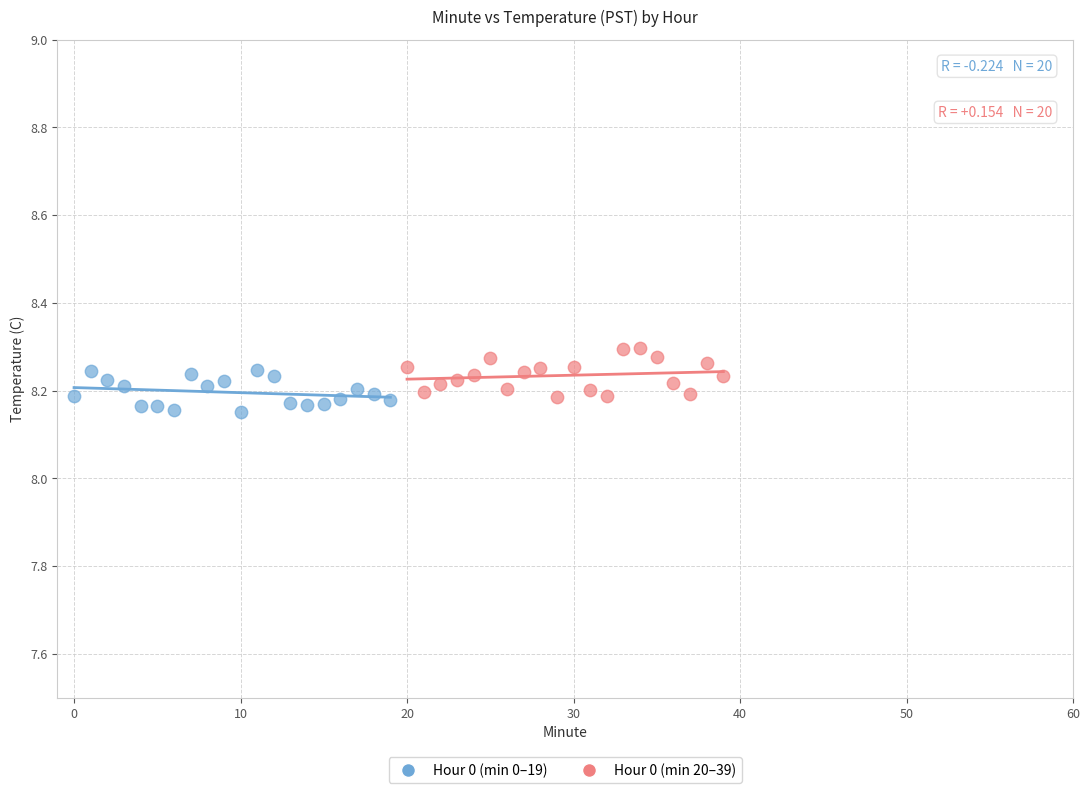

Which series reaches the minimum Y coordinate?

Hour 0 (min 0–19)